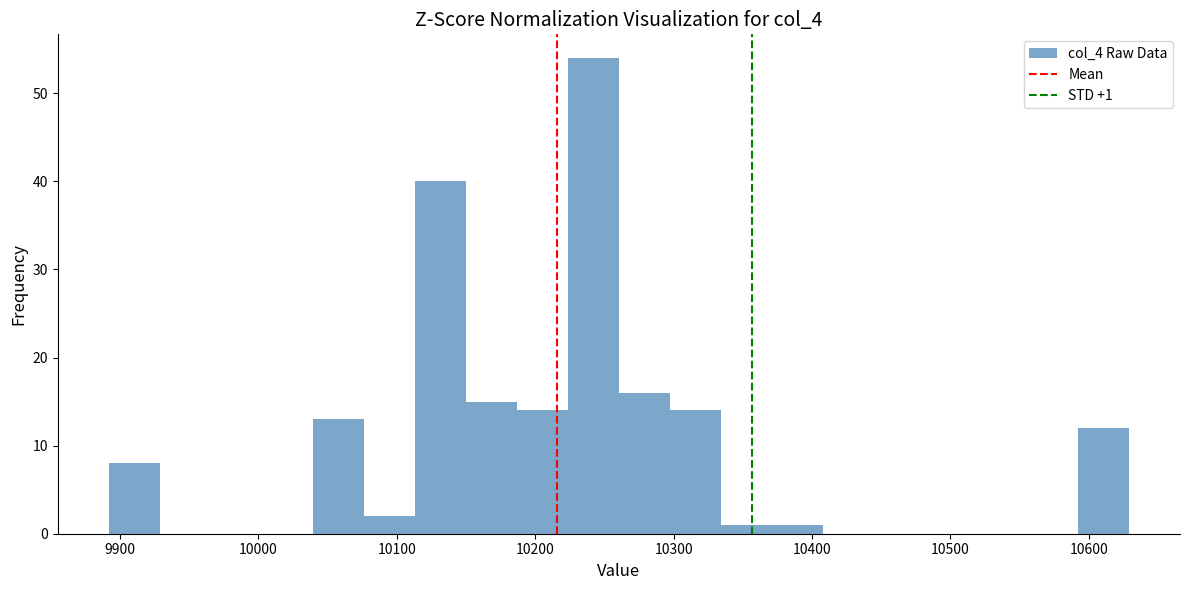

Around what value on the x-axis is the tallest bar? Give the approximate position of its centre, as read against the axis.

10240